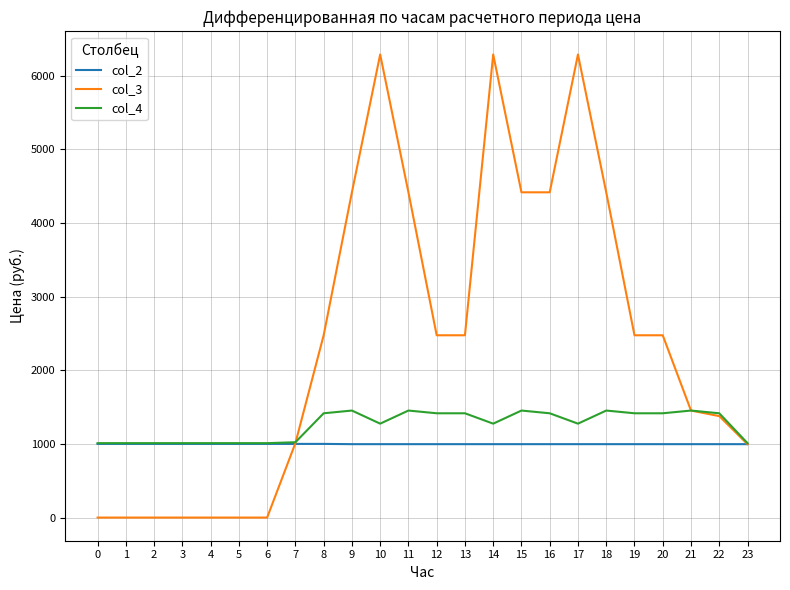

Between 5 and 17, which series saw the biggest shift?

col_3